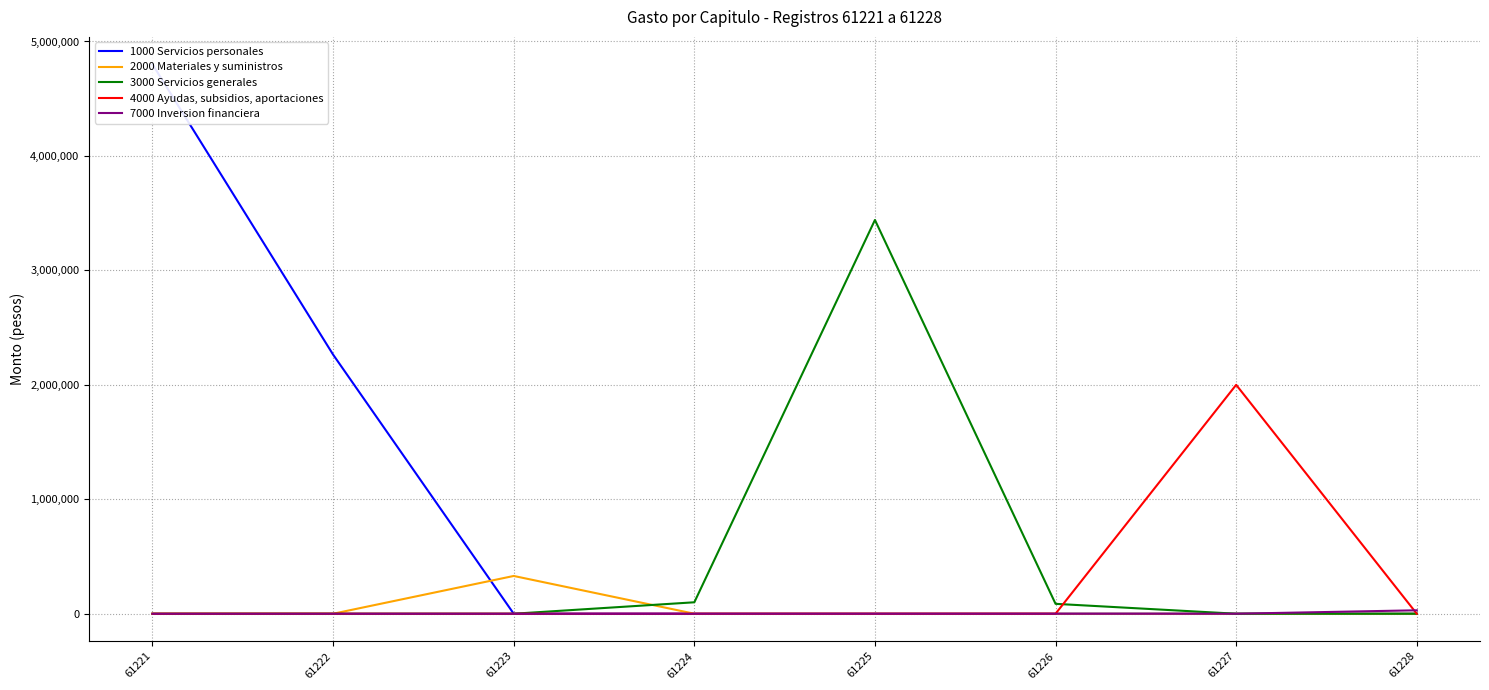

Which category has the lowest value in the 7000 Inversion financiera series?

61221